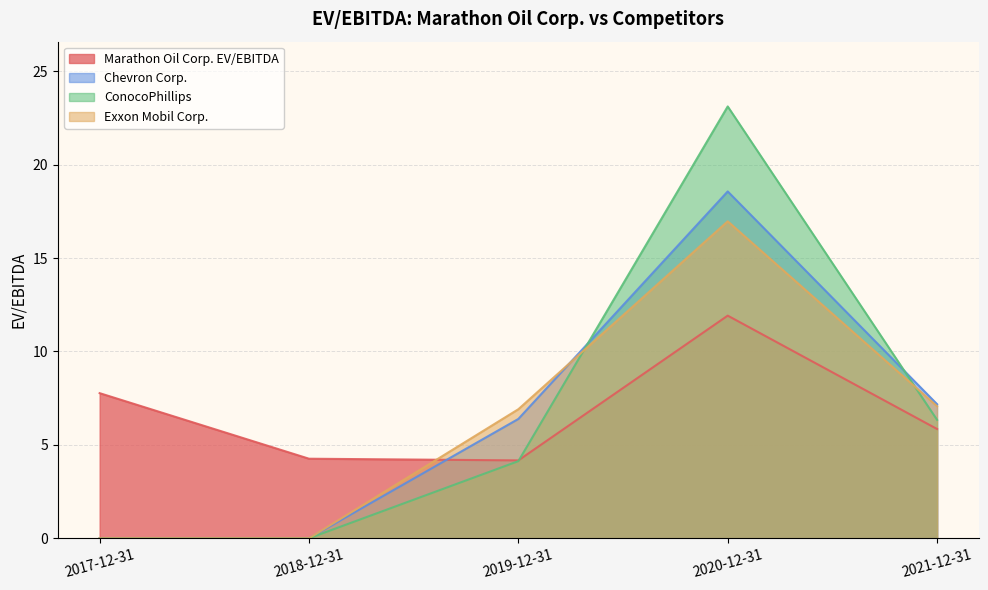

Reading left to right, transcribe all the data shown in this chart.

Marathon Oil Corp. EV/EBITDA: 2017-12-31=7.8	2018-12-31=4.3	2019-12-31=4.2	2020-12-31=11.9	2021-12-31=5.8
Chevron Corp.: 2017-12-31=0.0	2018-12-31=0.0	2019-12-31=6.4	2020-12-31=18.6	2021-12-31=7.2
ConocoPhillips: 2017-12-31=0.0	2018-12-31=0.0	2019-12-31=4.1	2020-12-31=23.1	2021-12-31=6.3
Exxon Mobil Corp.: 2017-12-31=0.0	2018-12-31=0.0	2019-12-31=6.9	2020-12-31=17.0	2021-12-31=7.1